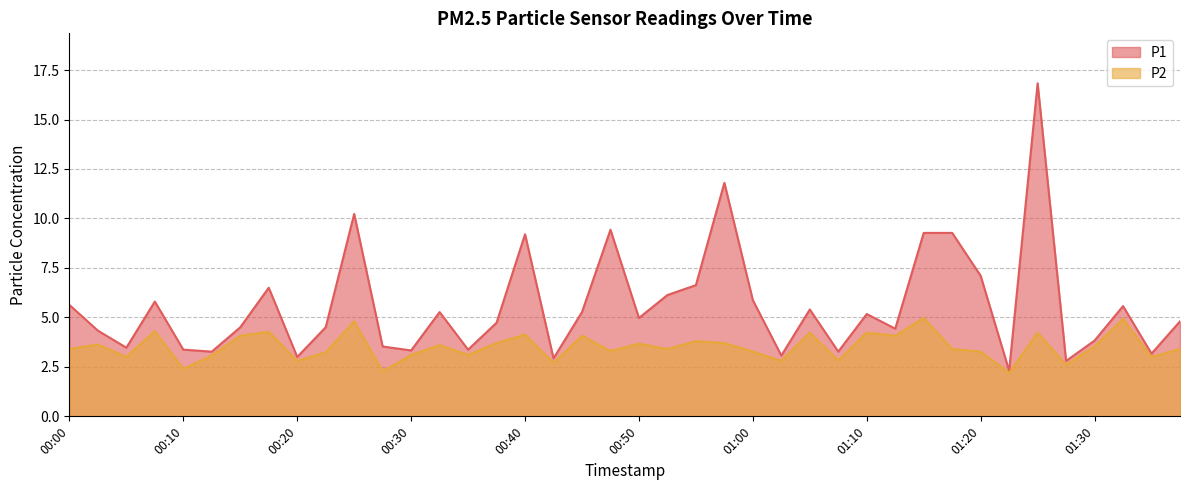

What is the total value across all series at 00:37?

8.4